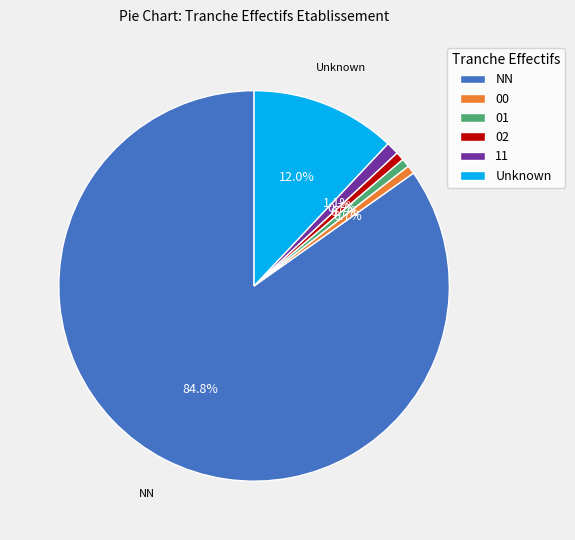

Which slice is the largest?

NN